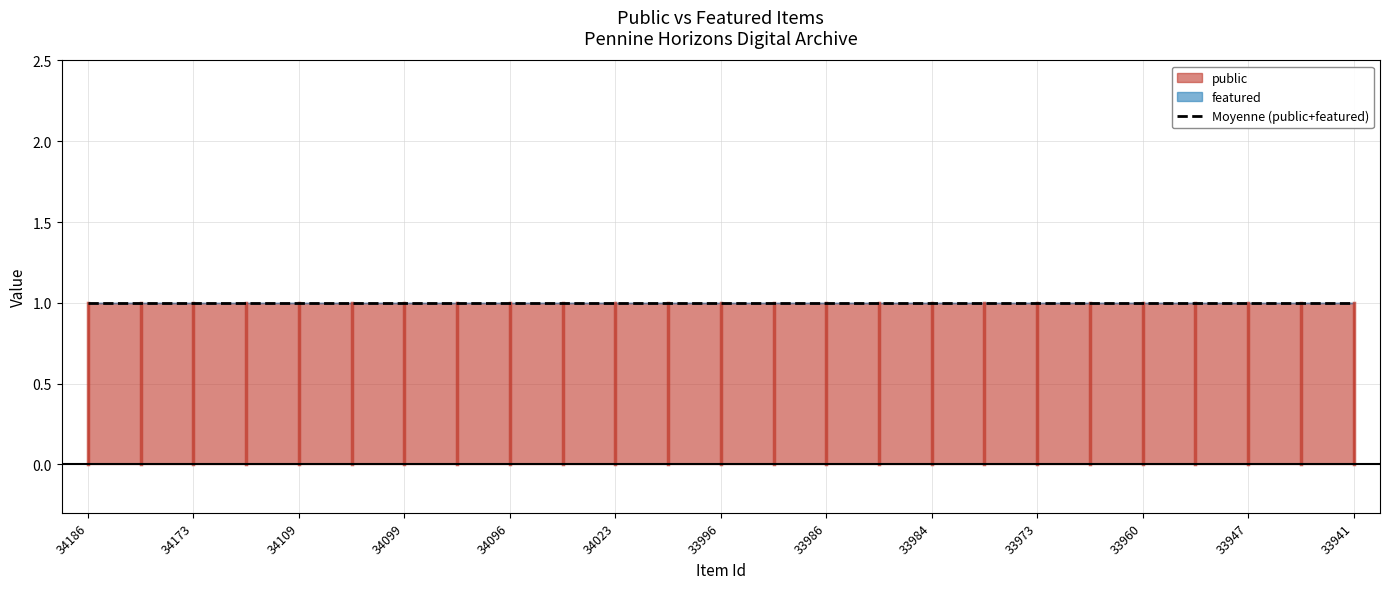

True or false: public and featured cross at least once.

False